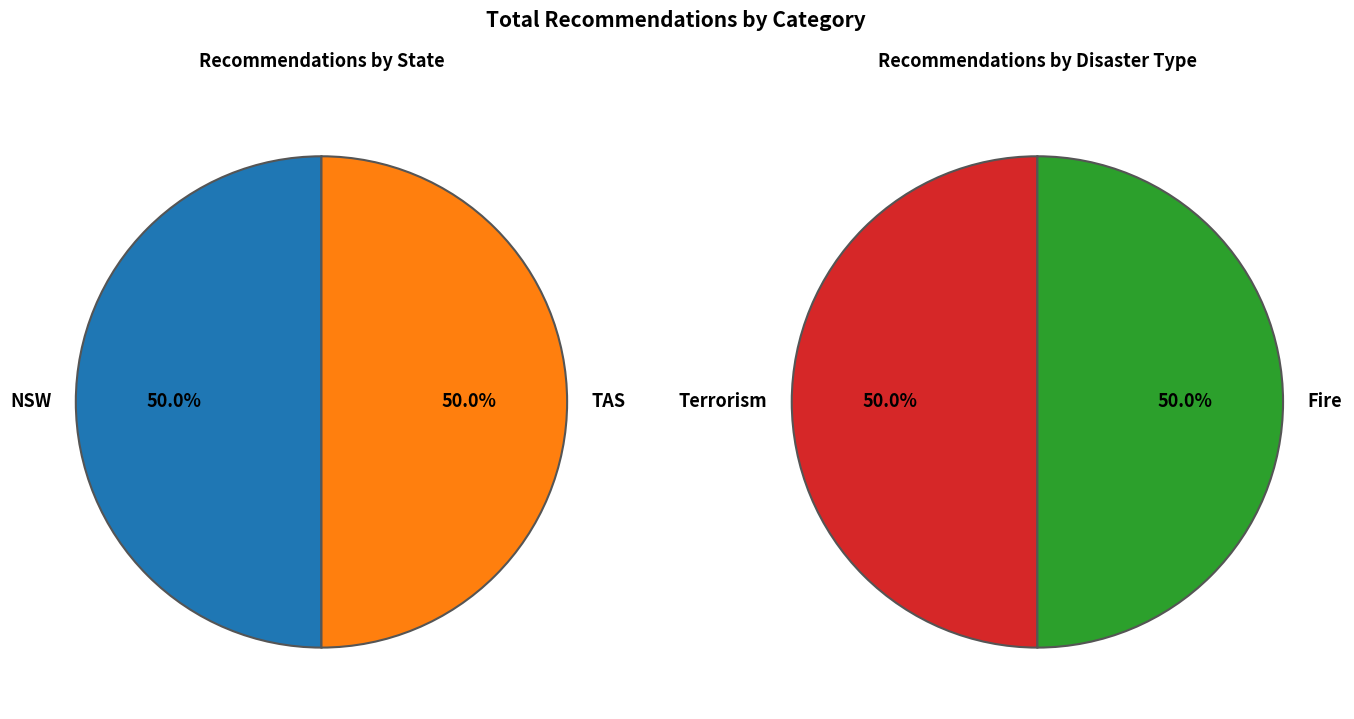

How many slices are in this pie chart?

4